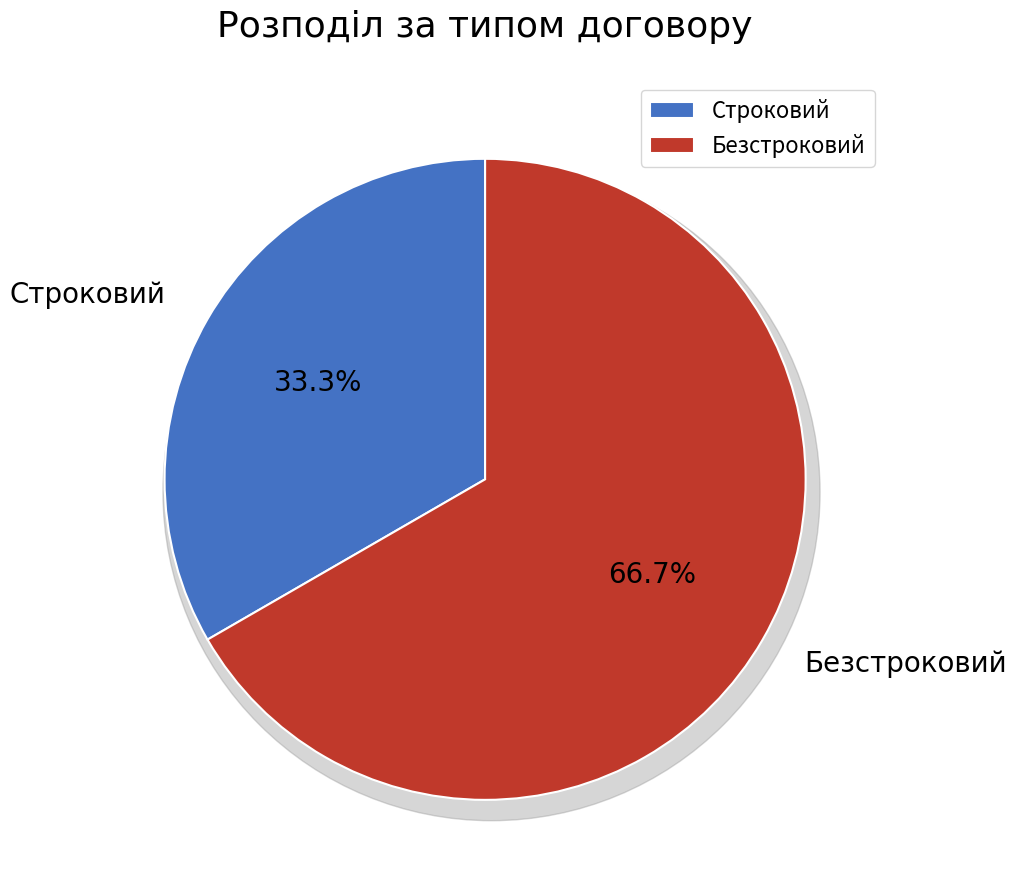

Which slice represents more than half of the pie?

Безстроковий